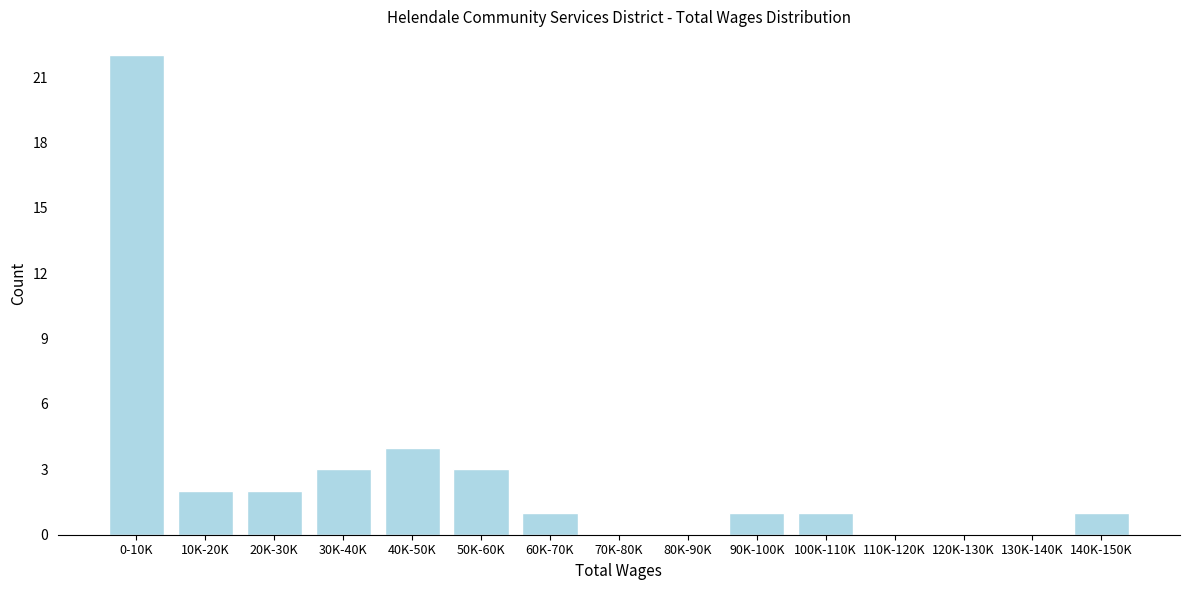

Reading left to right, transcribe all the data shown in this chart.

0-10K=22	10K-20K=2	20K-30K=2	30K-40K=3	40K-50K=4	50K-60K=3	60K-70K=1	70K-80K=0	80K-90K=0	90K-100K=1	100K-110K=1	110K-120K=0	120K-130K=0	130K-140K=0	140K-150K=1